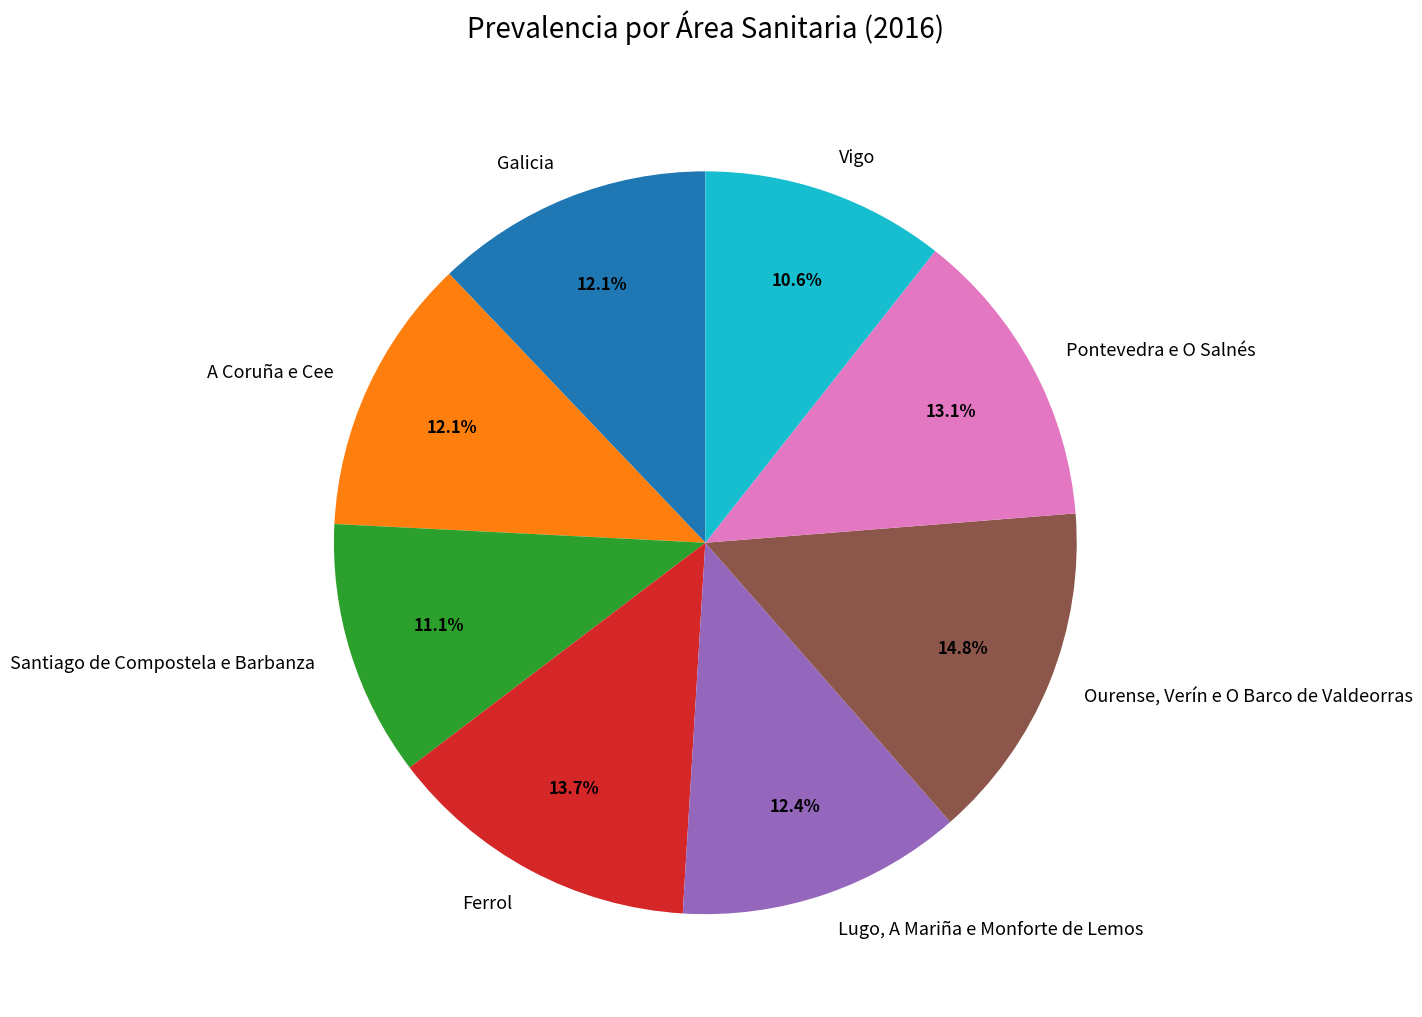

What percentage is the Galicia slice, to the nearest percent?

12%